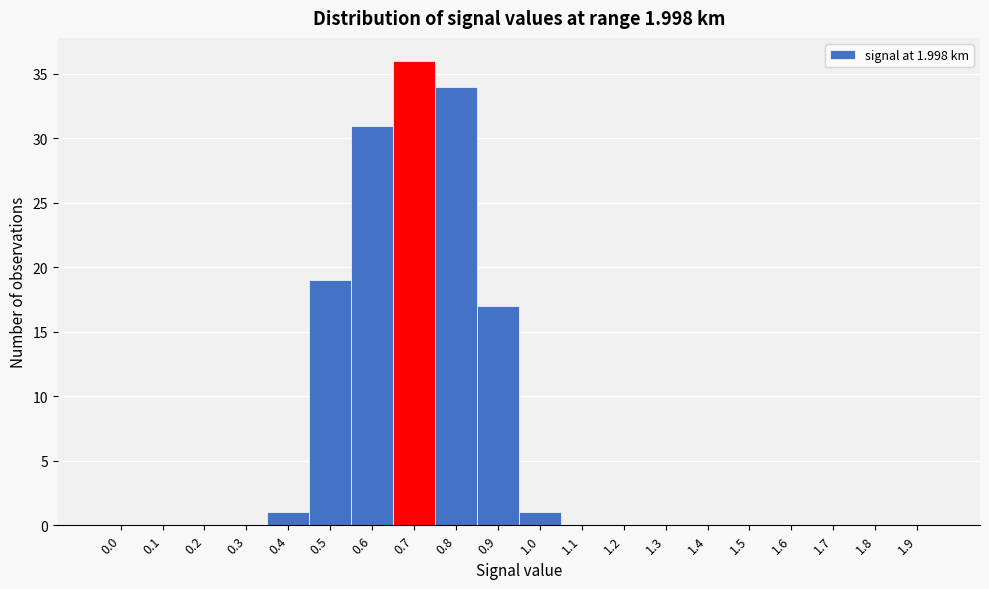

Reading right to left, list all the values displayed in this chart.

1.9=0	1.8=0	1.7=0	1.6=0	1.5=0	1.4=0	1.3=0	1.2=0	1.1=0	1.0=1	0.9=17	0.8=34	0.7=36	0.6=31	0.5=19	0.4=1	0.3=0	0.2=0	0.1=0	0.0=0